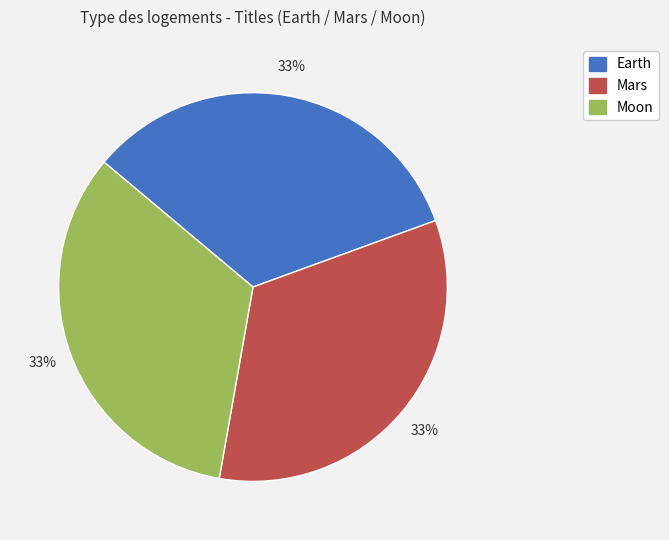

Count the number of slices in the pie.

3